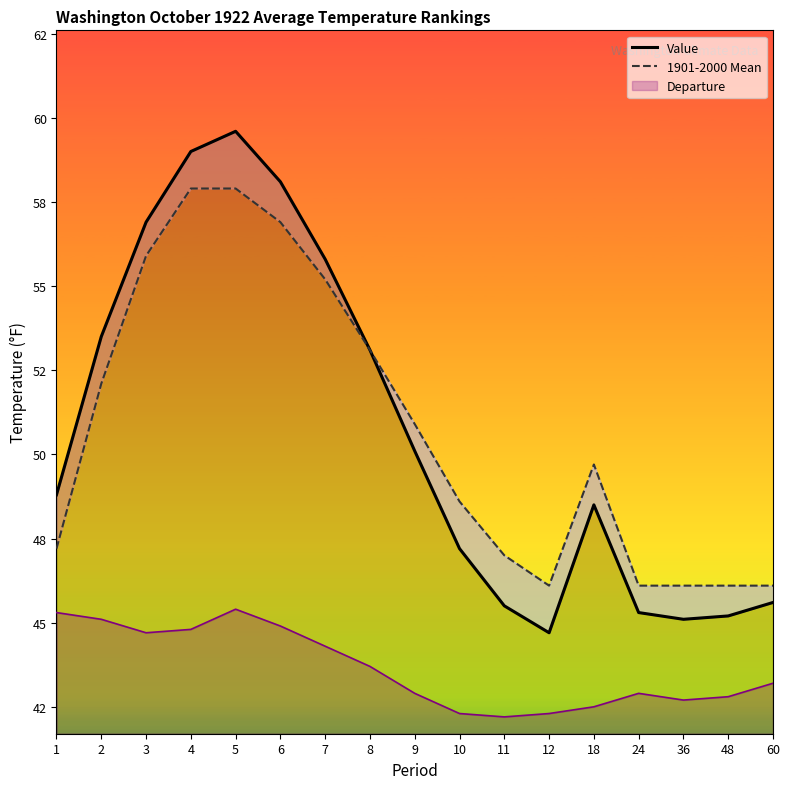

What is the spread (max minus min) of values at 9?

0.8